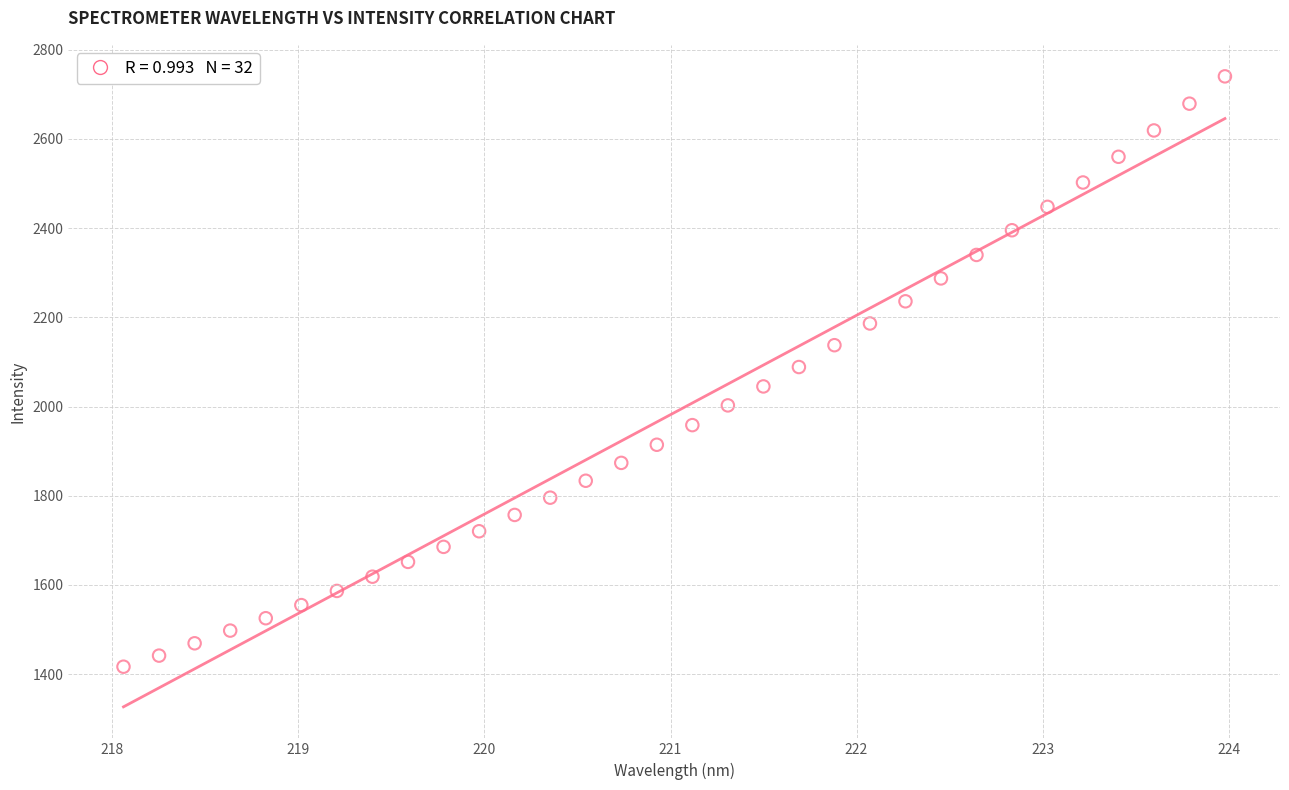

What is the range of X values (max minus min)?

5.9